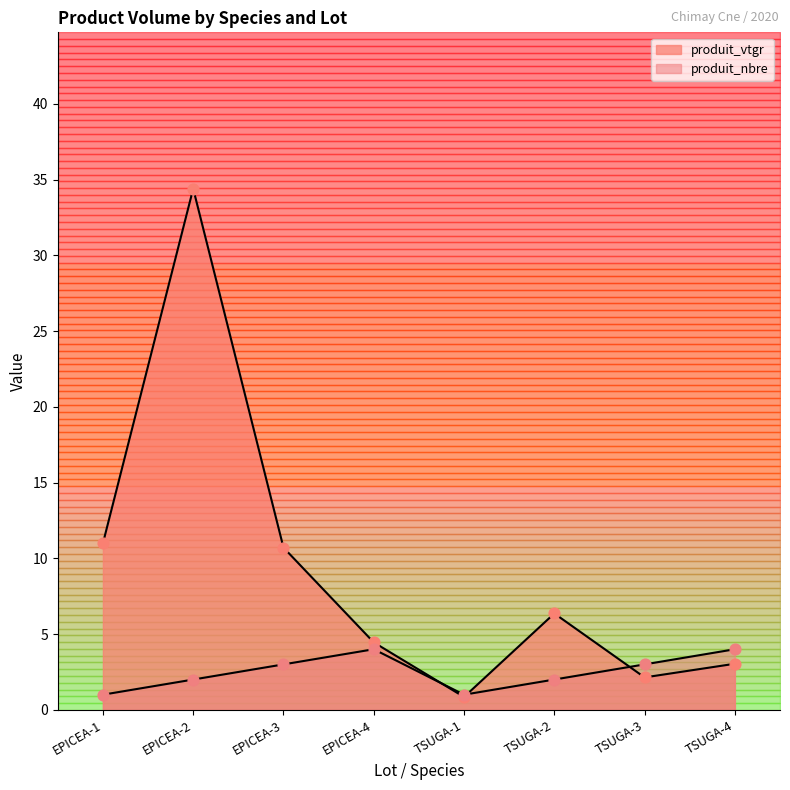

Which series reaches the maximum Y coordinate?

produit_vtgr